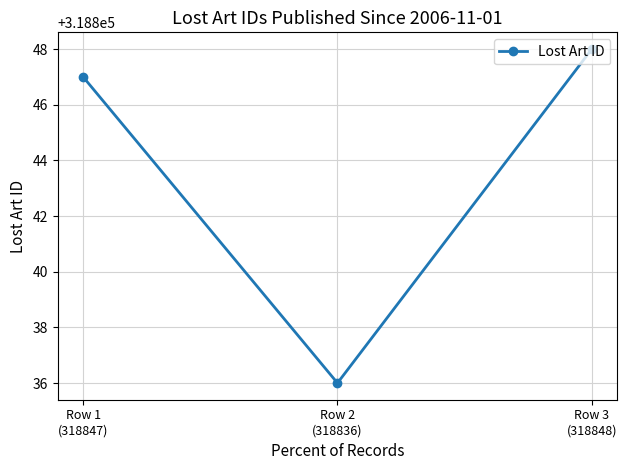

What is the greatest value displayed?

318848